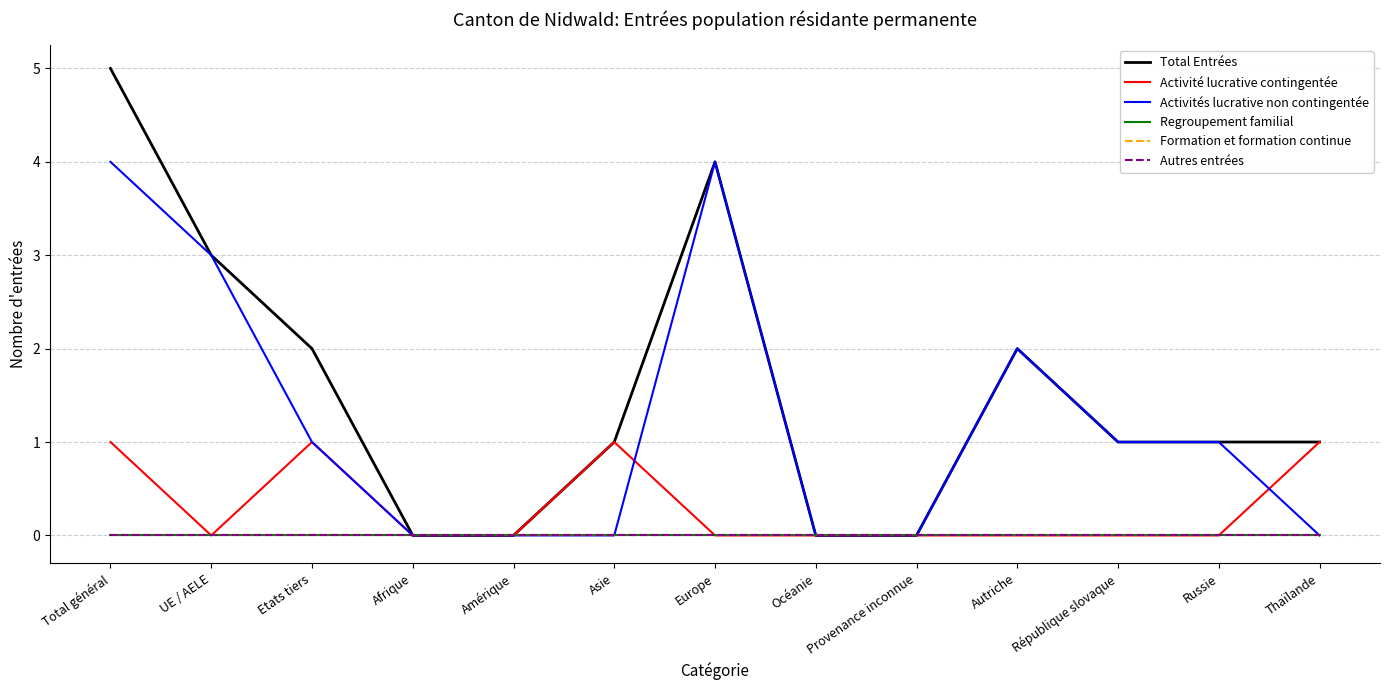

What is the label of the 11th point from the right?

Etats tiers